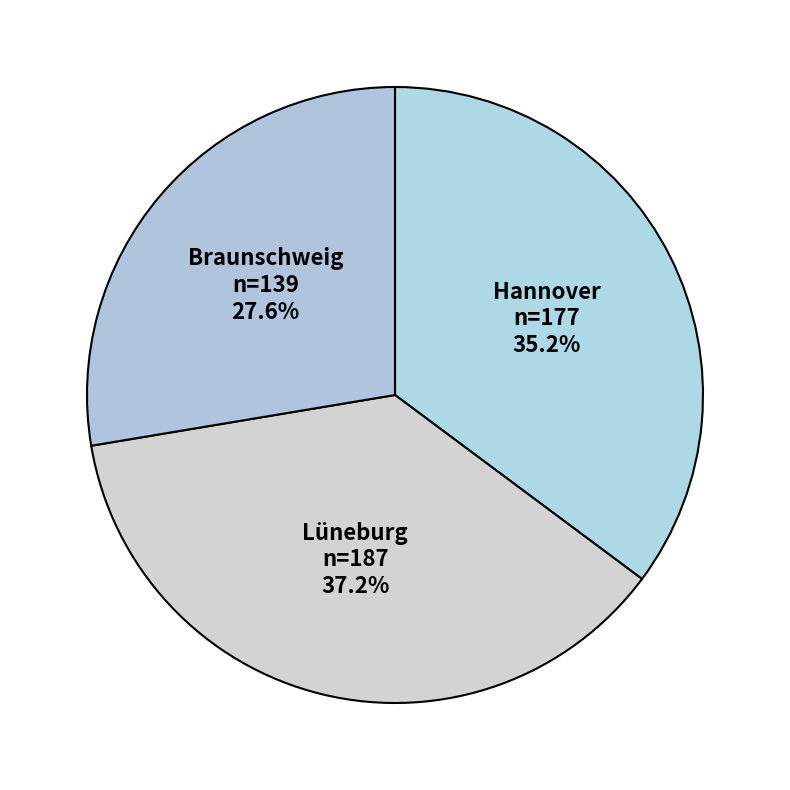

True or false: Lüneburg accounts for 37% of the total.

True